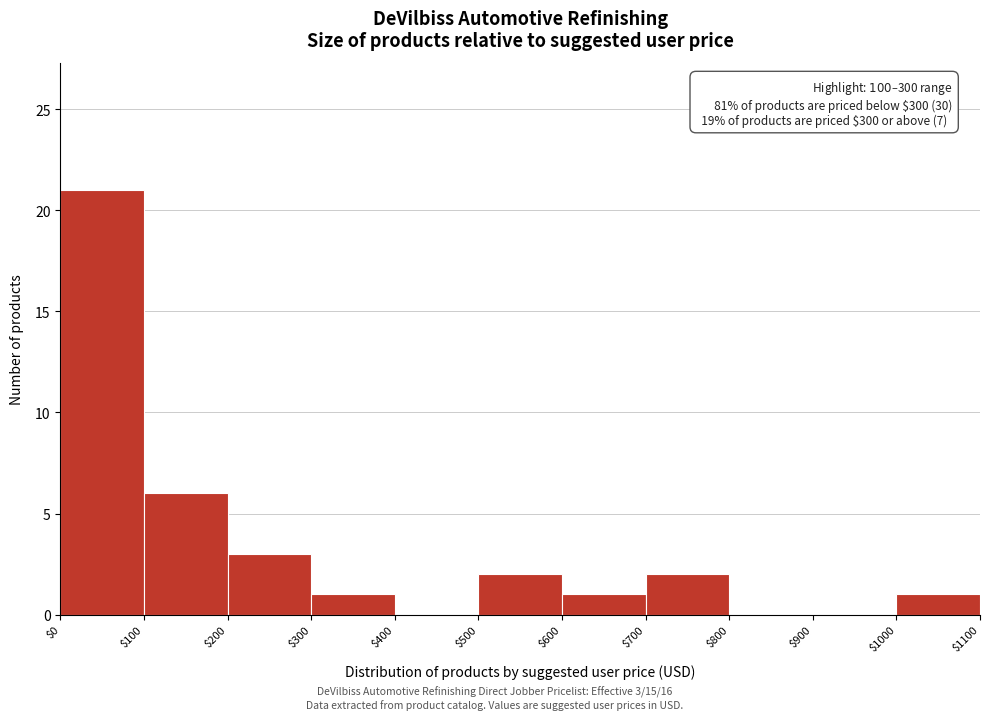

Over which range of the x-axis is the bar tallest?

$0 to $100